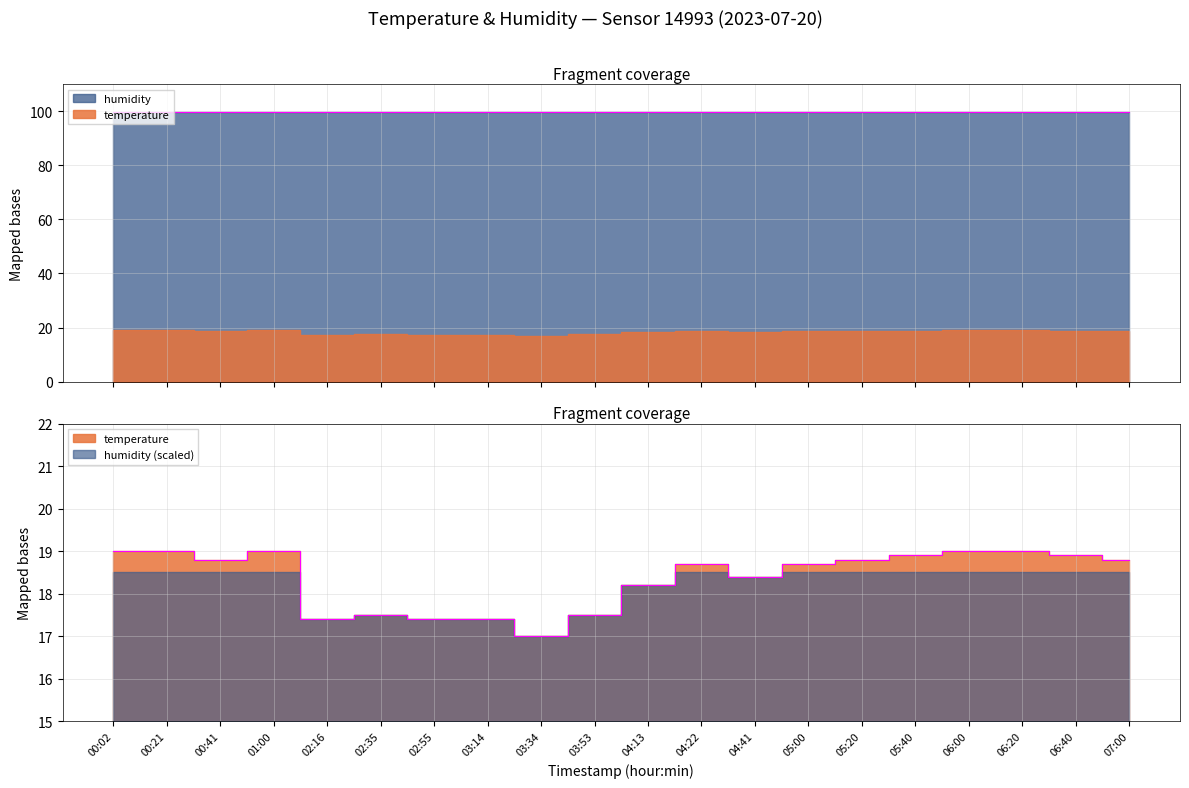

Which series has the widest spread of values?

temperature